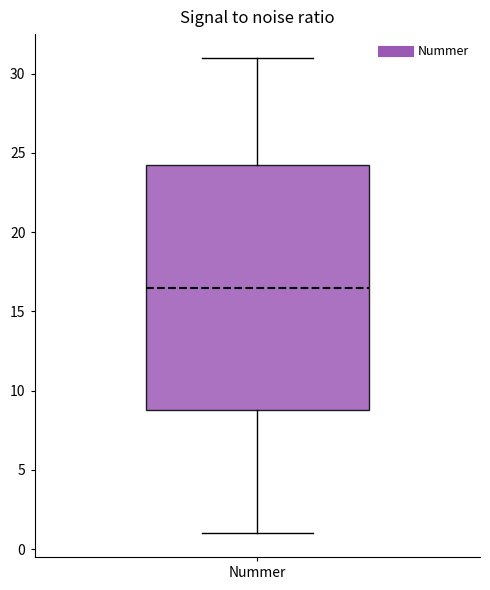

Read this box plot against the y-axis: the position of the median line, the range covered by the box, and the ends of both whiskers. The values are not printed on the chart, so give them approximately, as read against the axis.

median 16.5, box 9.0 to 24.5, whiskers 1.0 to 31.0